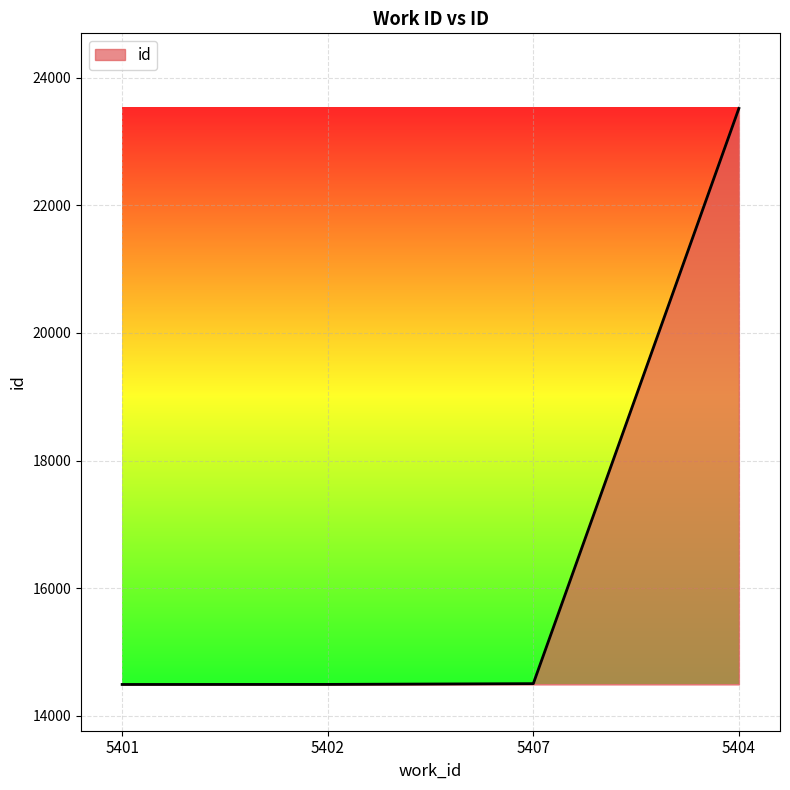

What is the ratio of the value at 5401 to the value at 5407?

1.0